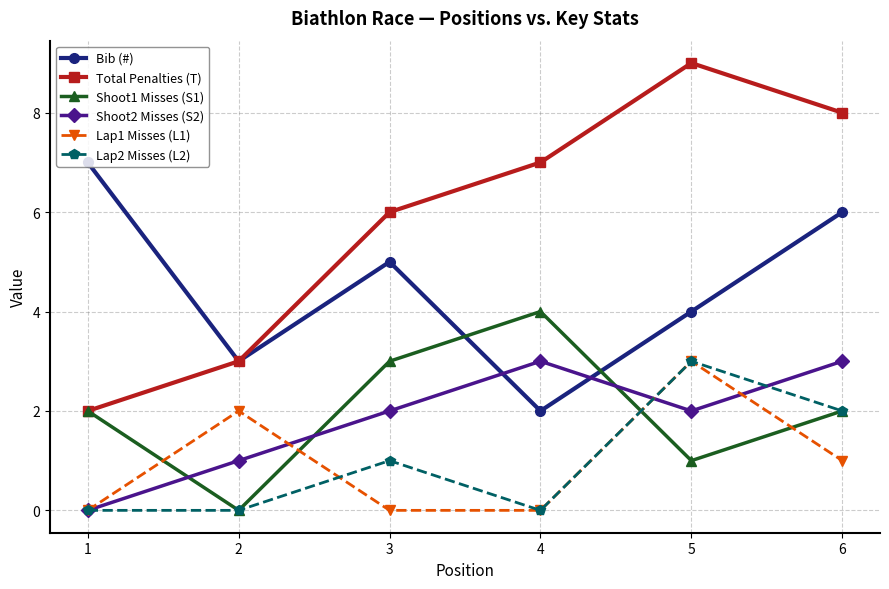

Does the chart display data point markers on the line(s)?

Yes